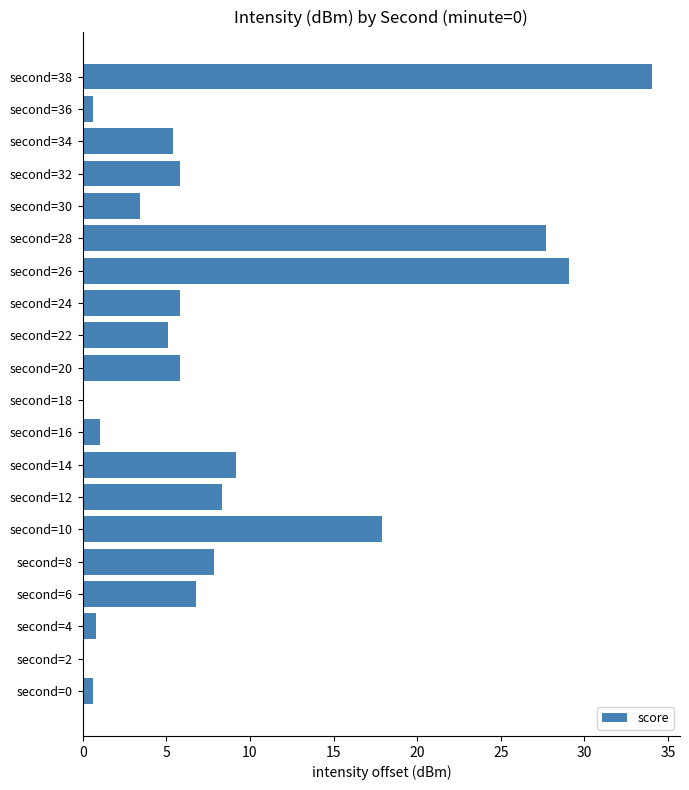

How many categories are shown in the chart?

20